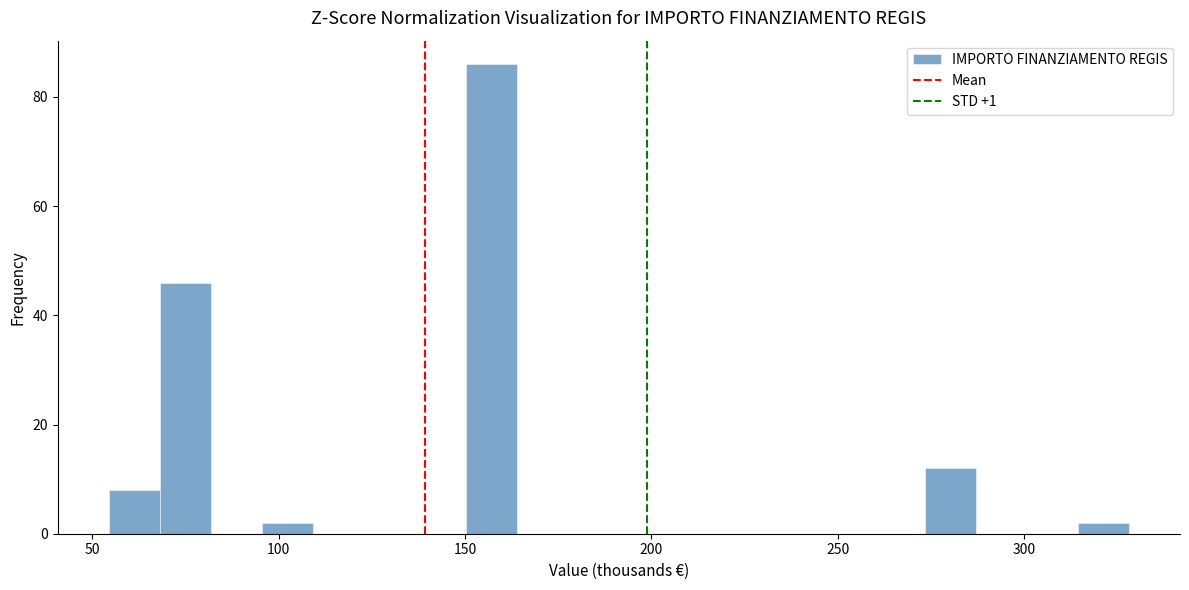

Around what value on the x-axis is the tallest bar? Give the approximate position of its centre, as read against the axis.

155